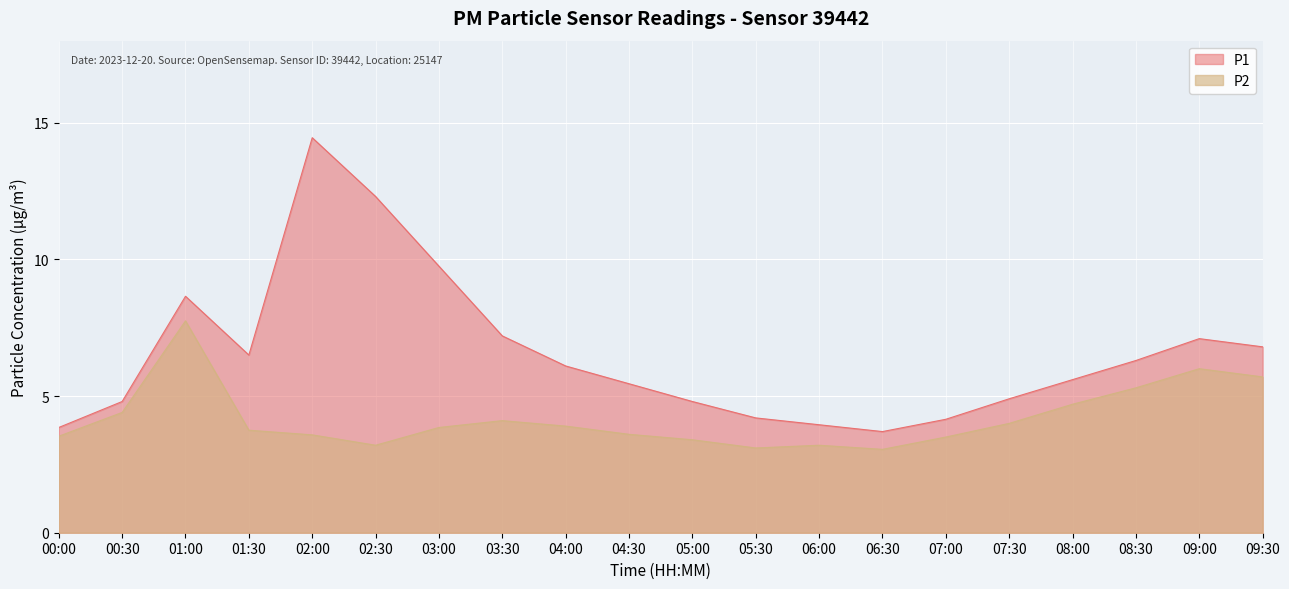

Does the chart display data point markers on the line(s)?

No